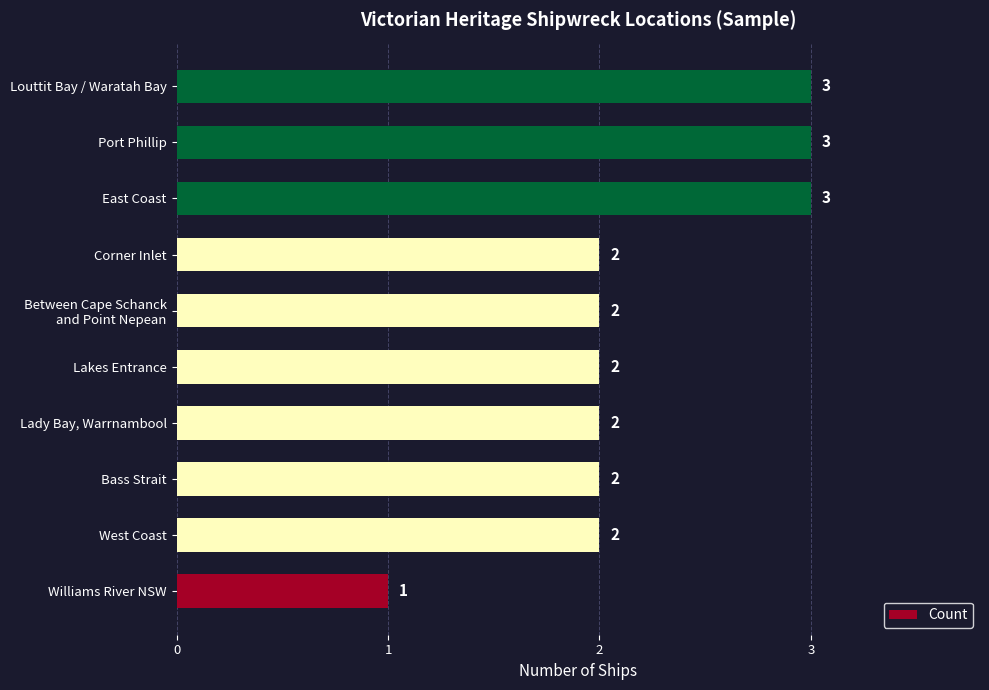

Count the values in the range 2 to 3.

9